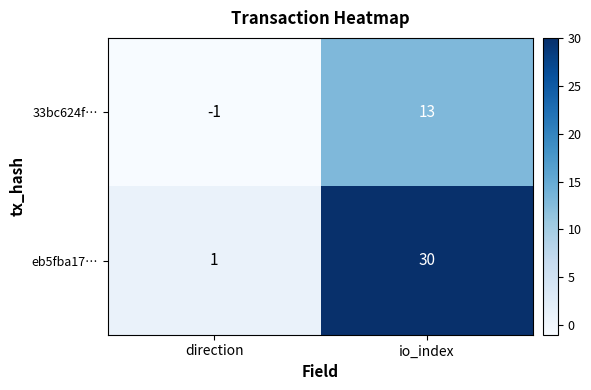

Reading right to left, what are all the values shown in this chart?

33bc624f…: io_index=13	direction=-1
eb5fba17…: io_index=30	direction=1